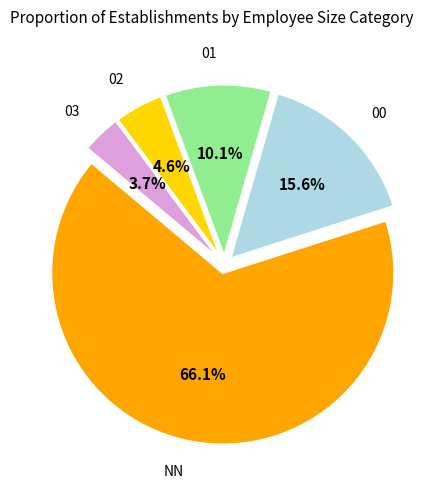

Is it true that NN is 66% of the pie?

True